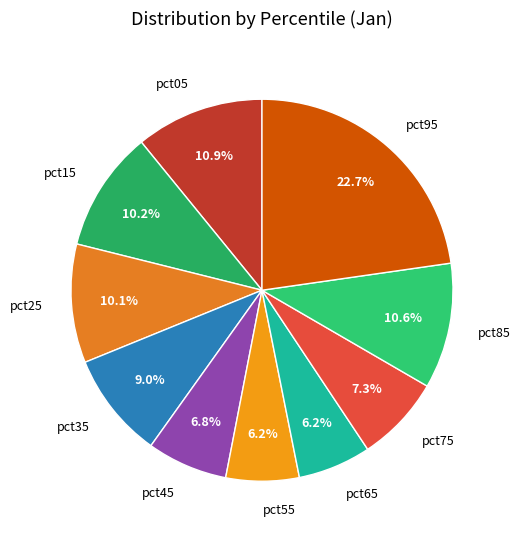

True or false: pct55 accounts for 1% of the total.

False